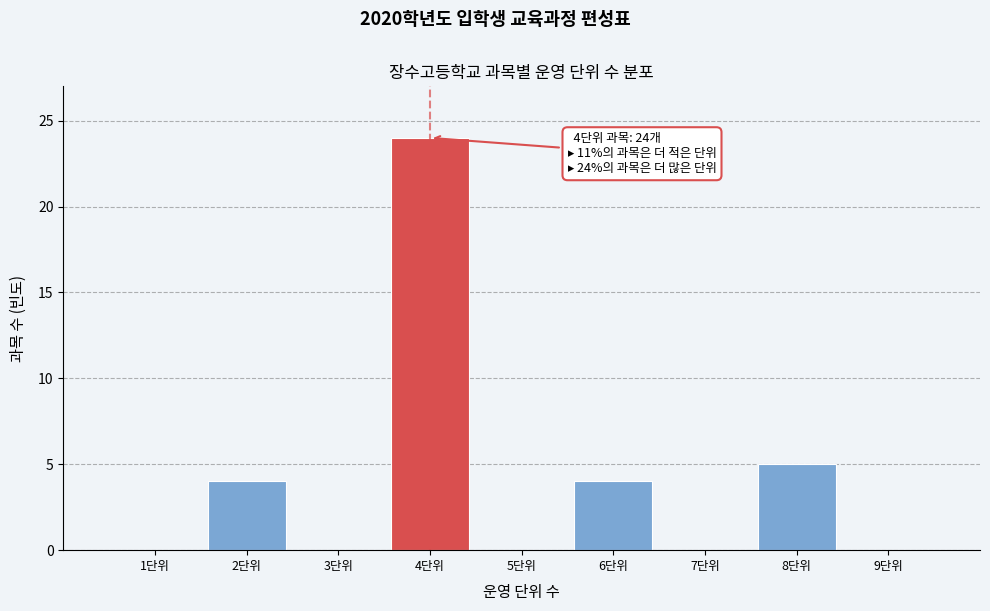

Reading right to left, transcribe all the data shown in this chart.

9단위=0	8단위=5	7단위=0	6단위=4	5단위=0	4단위=24	3단위=0	2단위=4	1단위=0